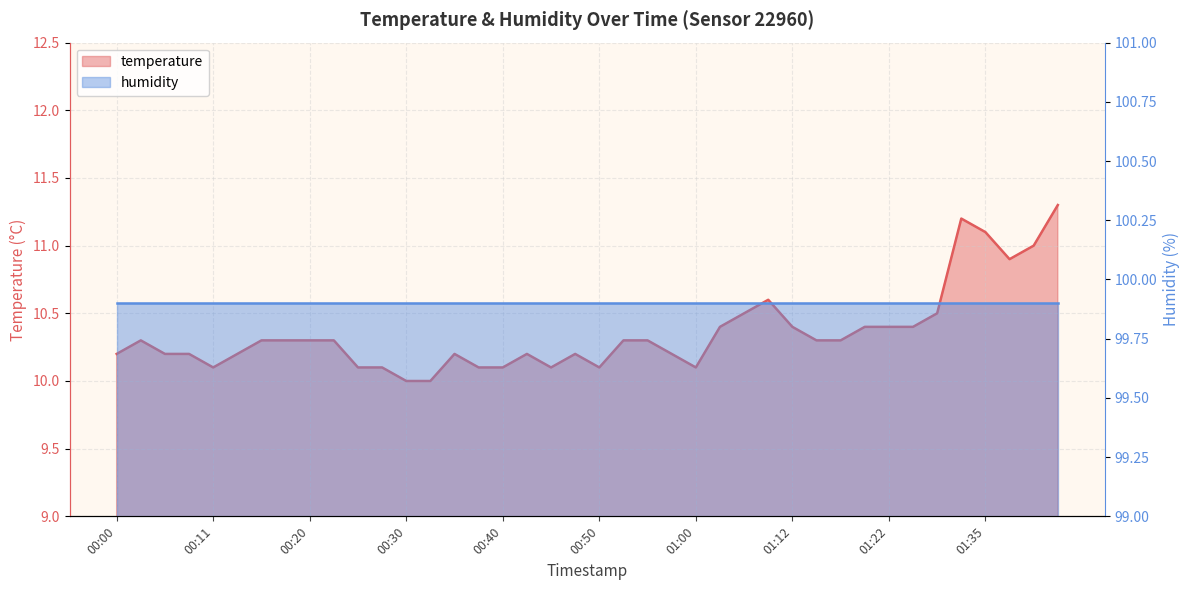

Between 00:35 and 01:22, which is larger?

01:22